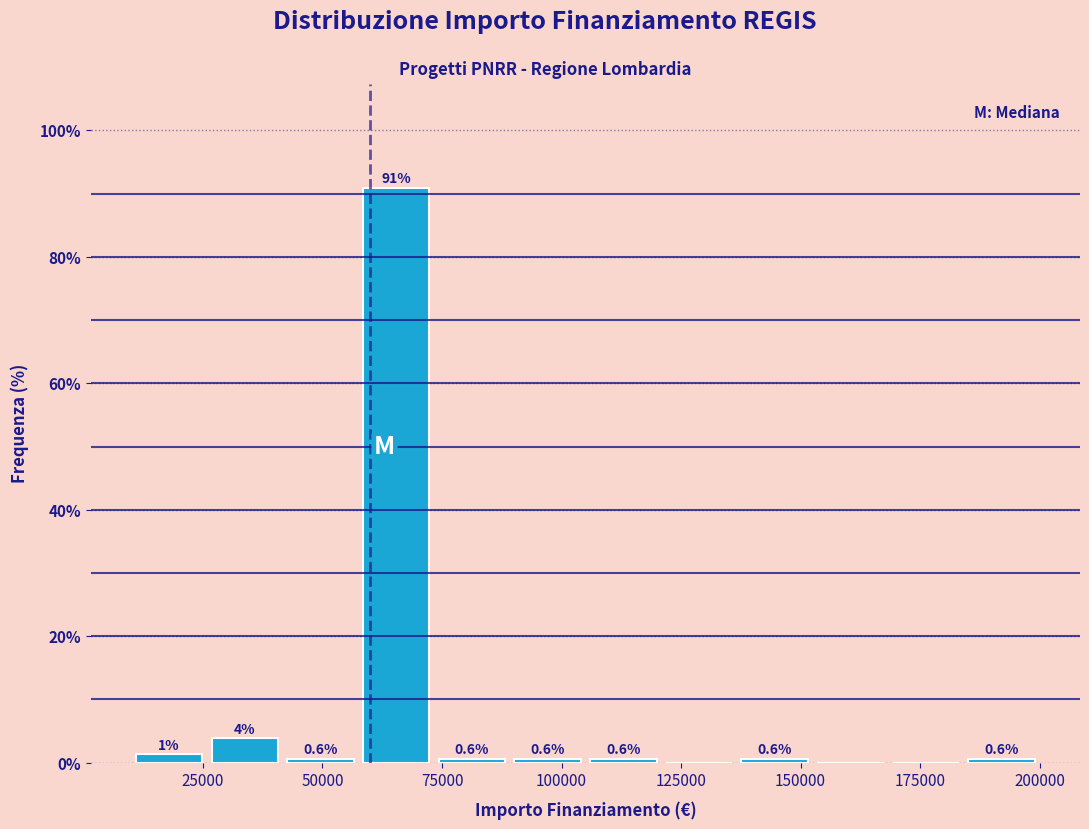

Around what value on the x-axis is the tallest bar? Give the approximate position of its centre, as read against the axis.

65000